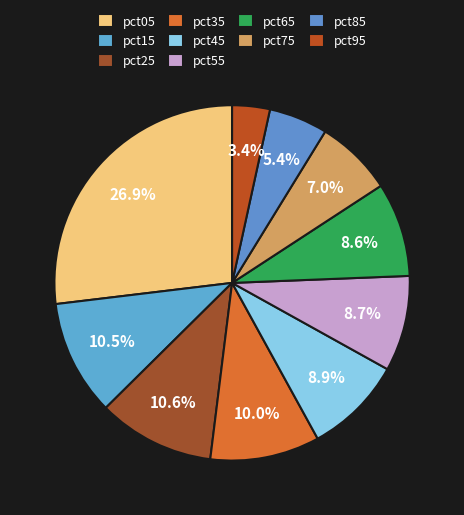

Count the number of slices in the pie.

10